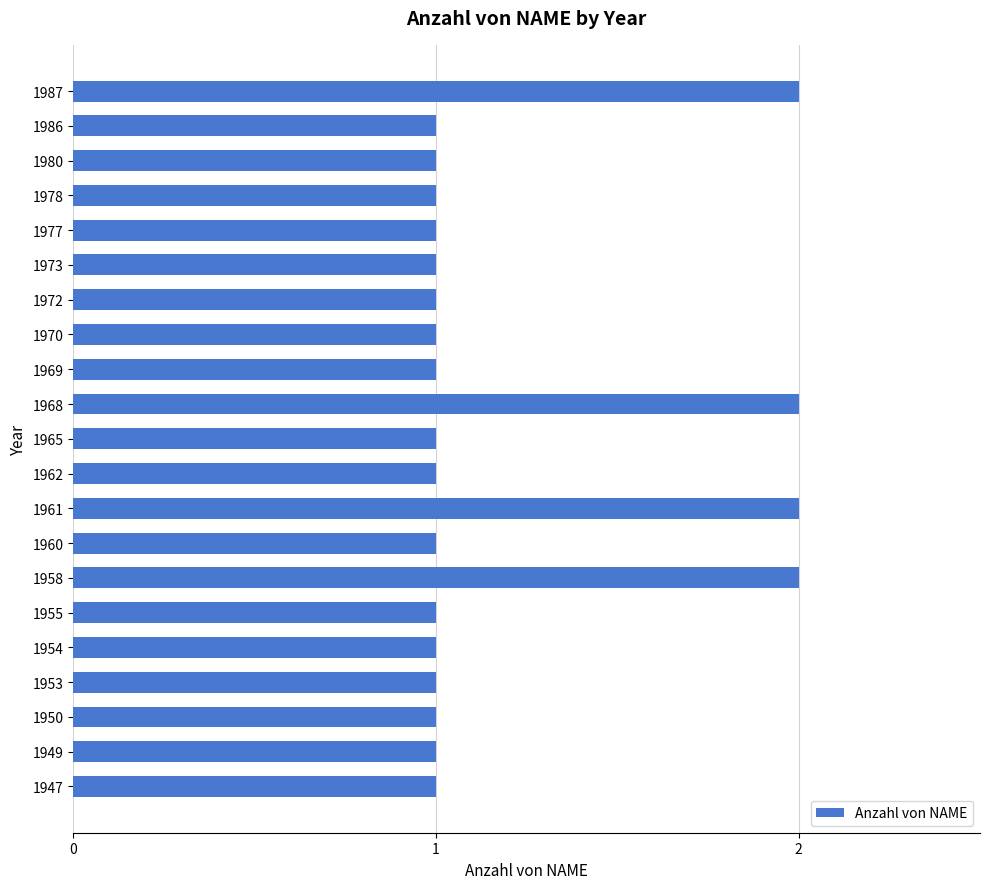

Is it true that the value at 1969 is 1?

True